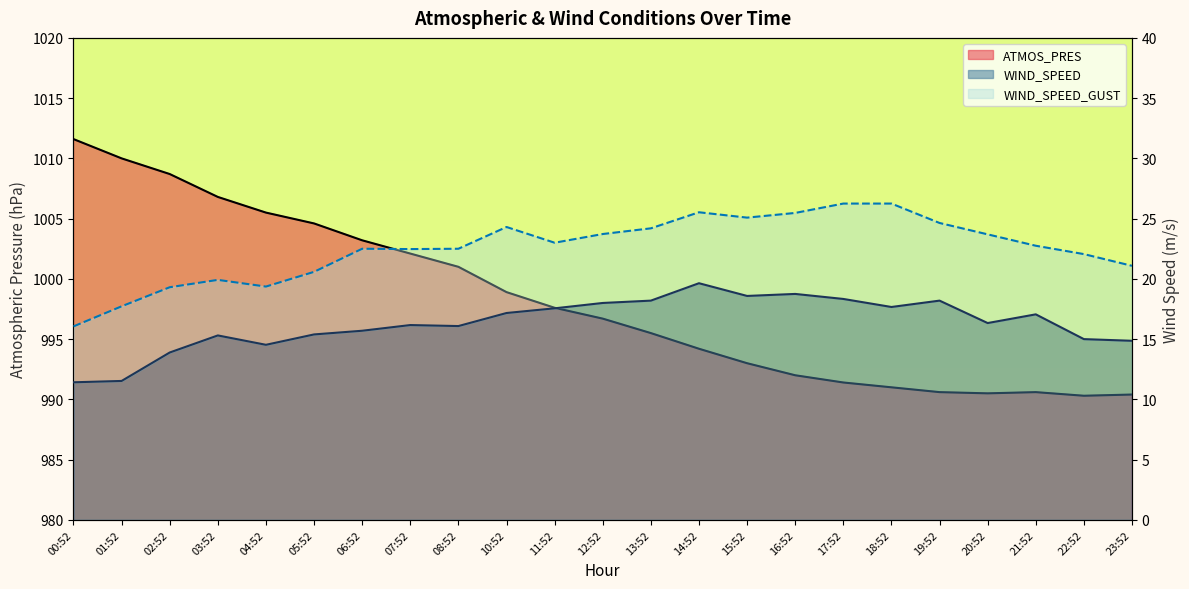

How many data points does each series have?

23